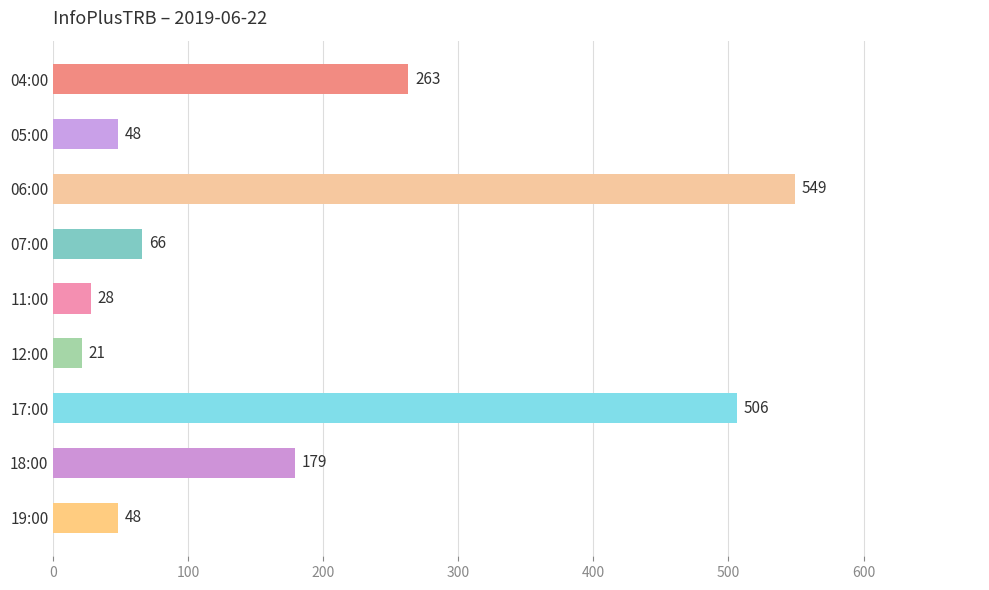

The value at 05:00 is 20. True or false?

False